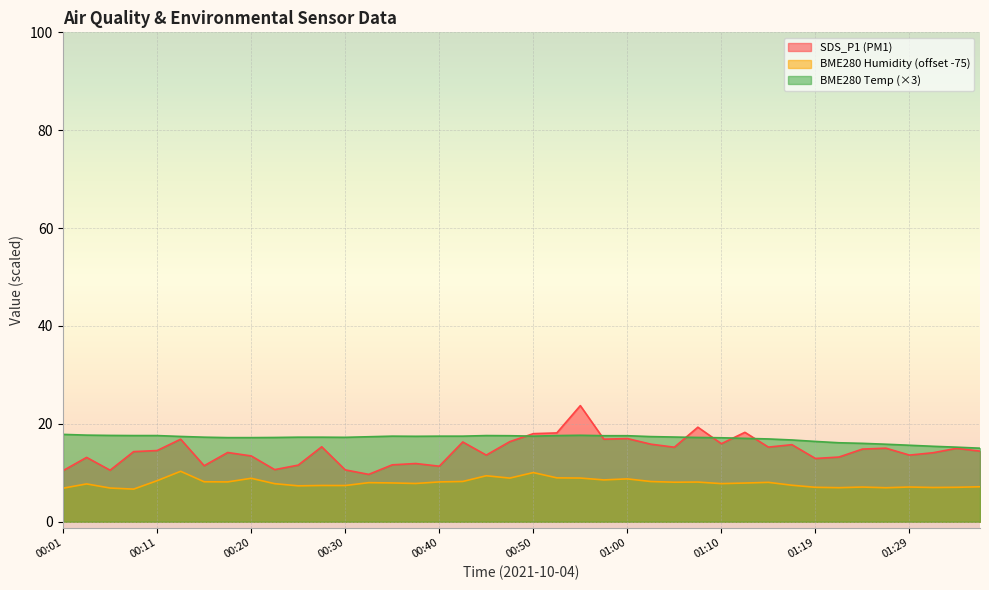

The value of BME280_temperature at 00:35 is 17.5. True or false?

True